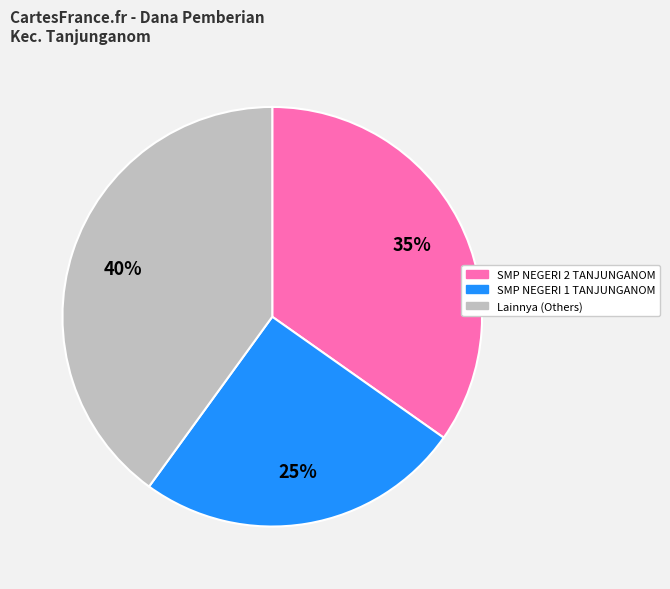

Does any single category account for the majority?

No